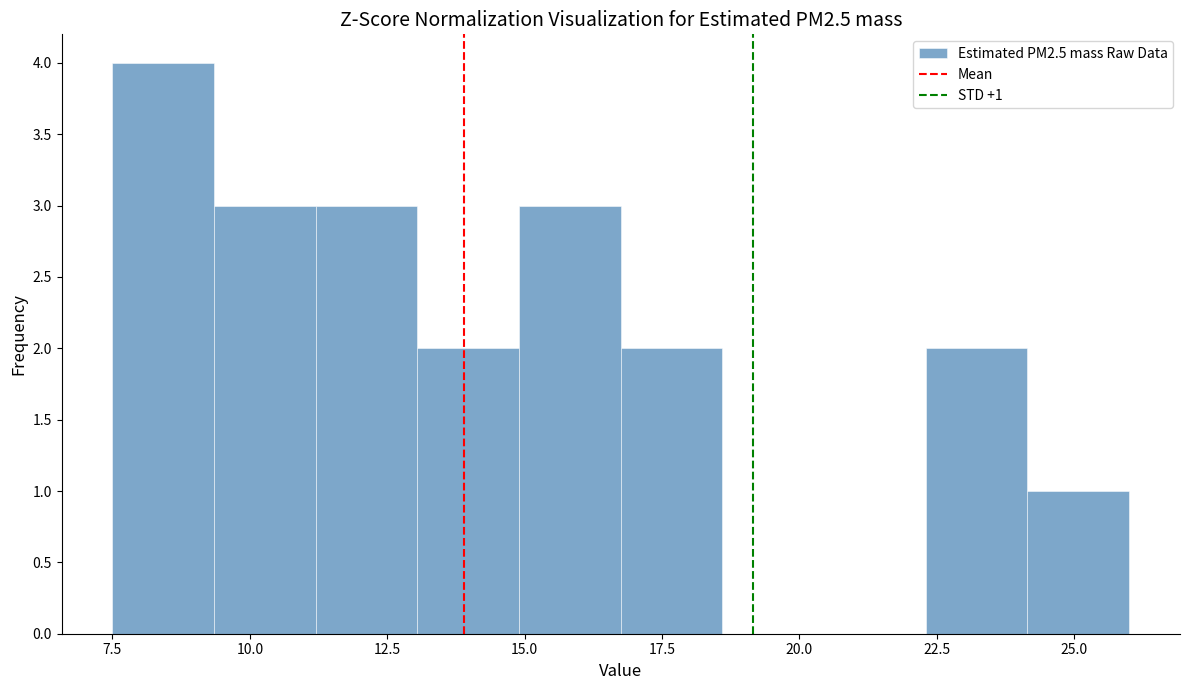

Around what value on the x-axis is the tallest bar? Give the approximate position of its centre, as read against the axis.

8.5